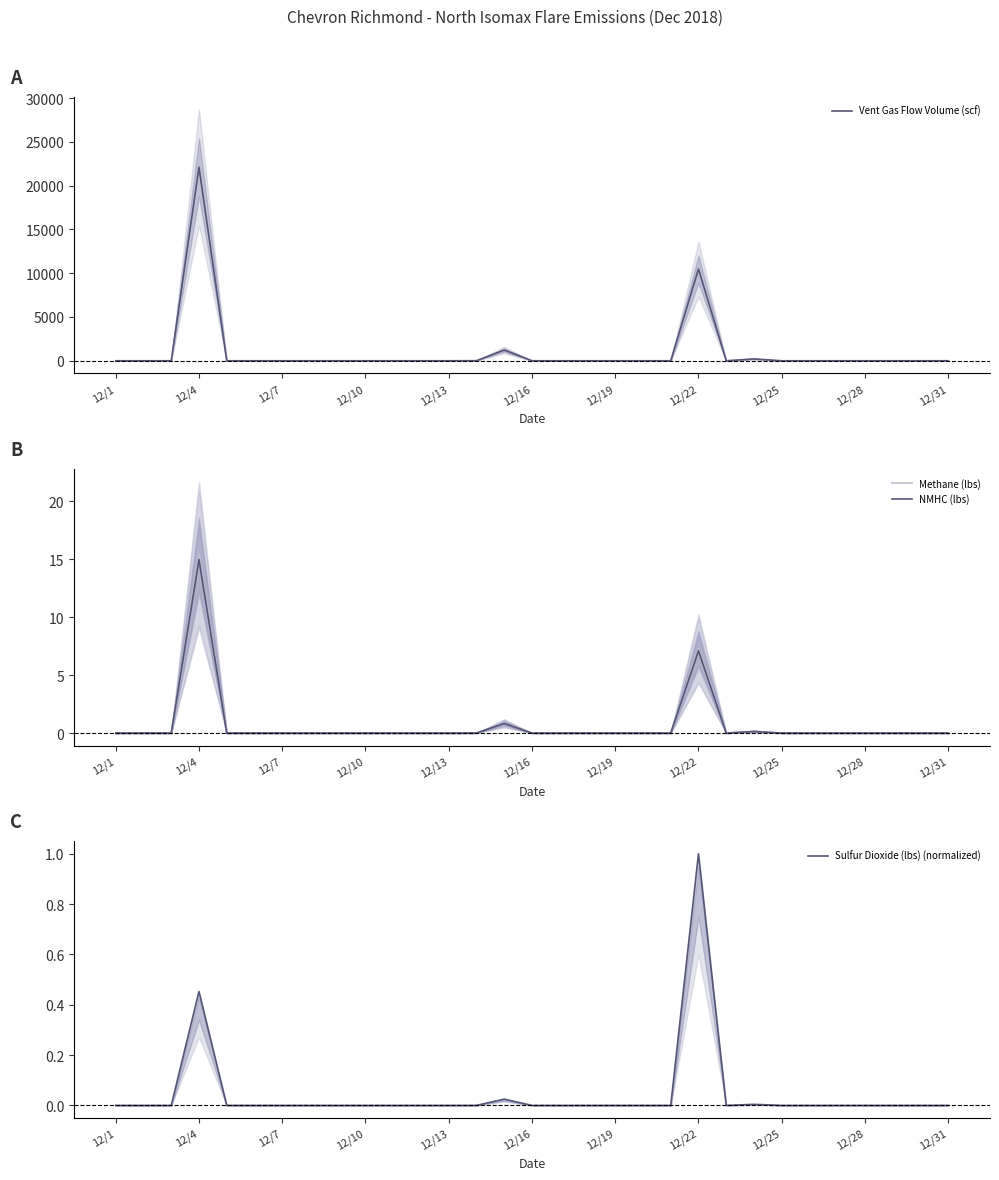

Count the number of data series in this chart.

4